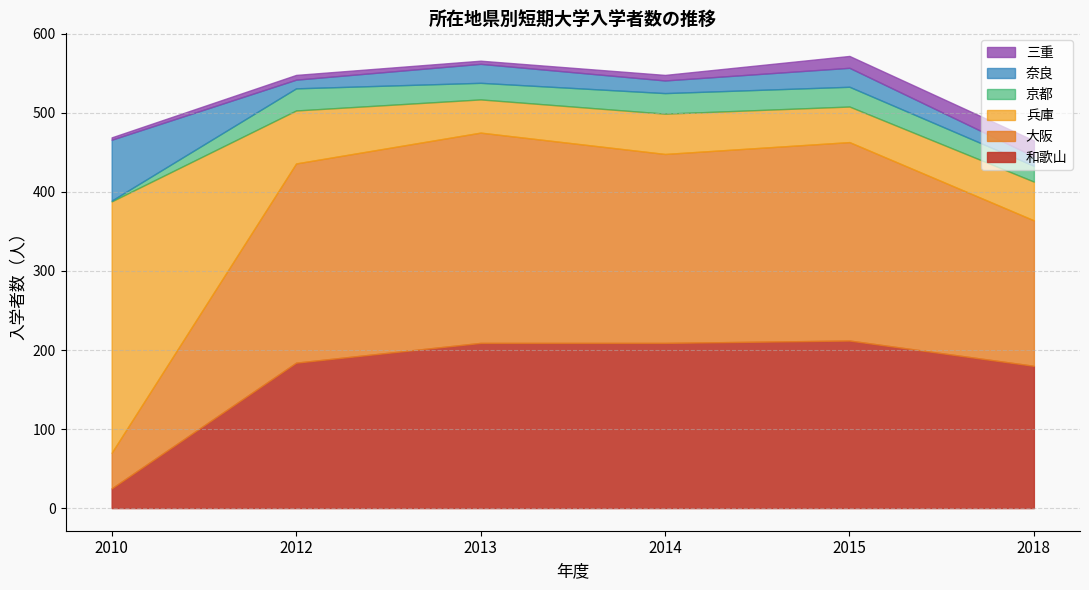

What is the highest value of the 和歌山 series?

212